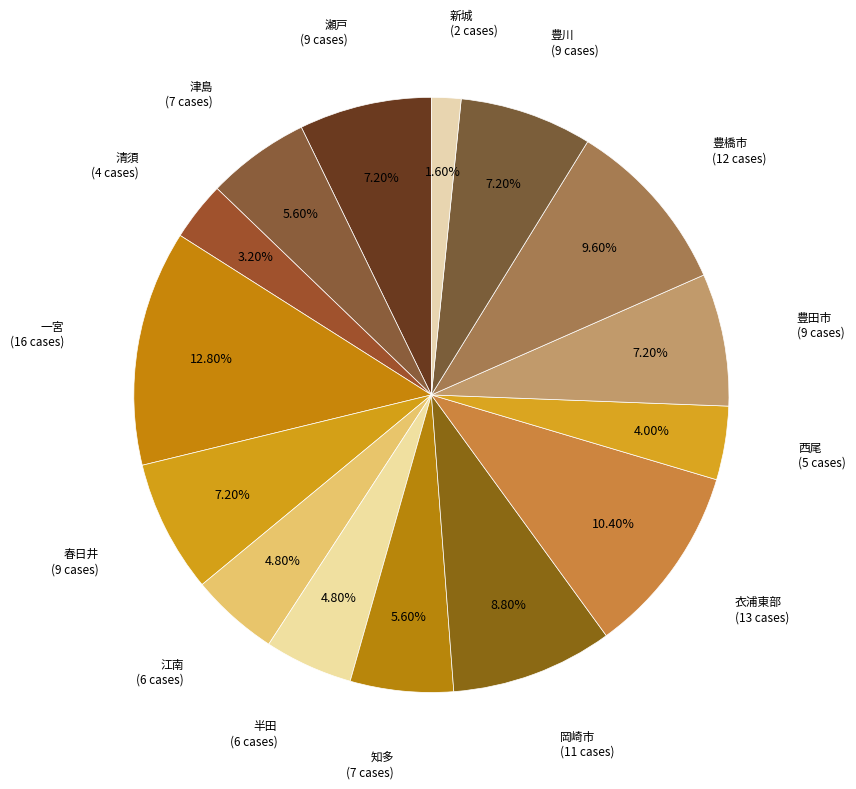

How many segments does this pie chart have?

15